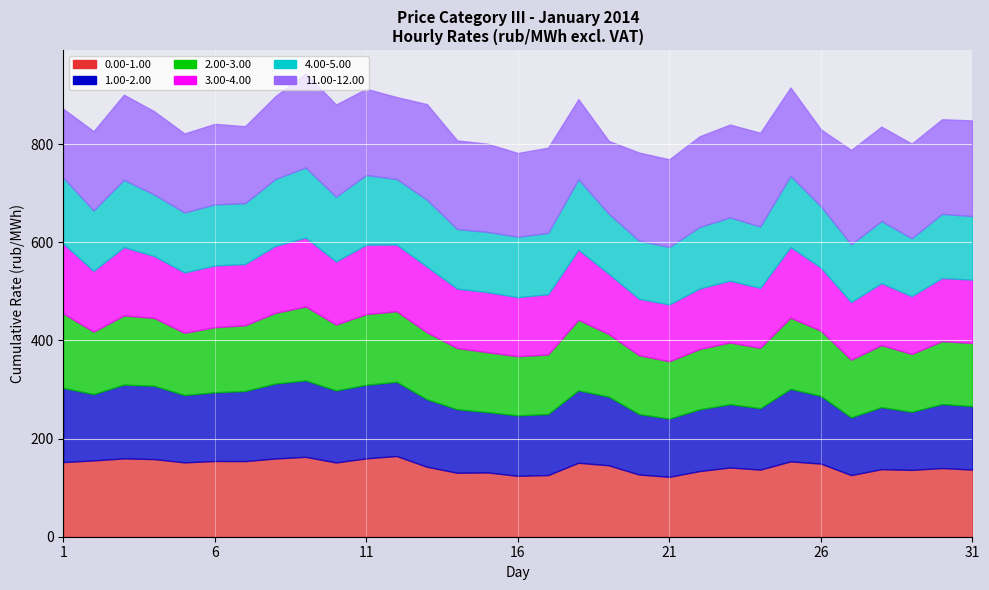

Reading left to right, transcribe all the data shown in this chart.

0.00-1.00: 152.0	155.4	159.6	158.1	151.5	154.3	154.1	159.3	162.7	151.2	159.7	164.4	142.5	130.3	130.9	124.1	125.6	150.7	145.5	126.7	122.0	133.8	141.1	136.7	153.5	148.9	125.6	137.6	136.1	139.9	136.8
1.00-2.00: 151.1	135.1	150.3	149.3	137.2	139.9	142.8	152.7	155.8	146.8	149.9	151.2	137.4	129.4	122.9	123.1	124.3	147.7	139.9	123.1	118.6	125.8	128.9	125.1	147.7	138.0	117.5	126.5	118.3	130.5	129.2
2.00-3.00: 151.4	127.2	140.9	138.2	126.7	132.6	133.9	144.0	150.5	134.2	144.0	143.6	136.3	124.6	122.0	120.5	121.4	143.7	127.5	120.0	116.9	122.9	125.7	123.0	144.9	132.9	117.4	126.3	117.8	128.1	128.5
3.00-4.00: 142.5	123.8	139.2	126.1	123.1	125.7	124.8	136.5	140.4	128.6	141.4	135.9	133.9	121.1	122.5	120.3	122.6	142.8	122.9	115.0	115.7	123.2	126.0	122.2	144.0	128.4	117.4	126.3	117.8	128.7	129.1
4.00-5.00: 134.3	123.0	137.2	125.4	122.0	124.5	124.0	136.3	142.8	131.8	142.0	133.5	136.5	121.4	122.6	123.2	124.9	143.4	122.3	118.5	117.1	125.4	128.8	125.0	145.1	125.1	117.5	126.4	117.9	130.5	129.4
11.00-12.00: 140.3	161.5	173.3	169.5	161.0	163.9	156.8	168.4	192.1	187.7	175.6	166.9	194.6	180.6	179.6	170.5	173.6	163.1	148.3	179.4	178.6	184.6	189.2	190.9	179.9	156.6	192.4	192.3	192.8	192.7	194.8